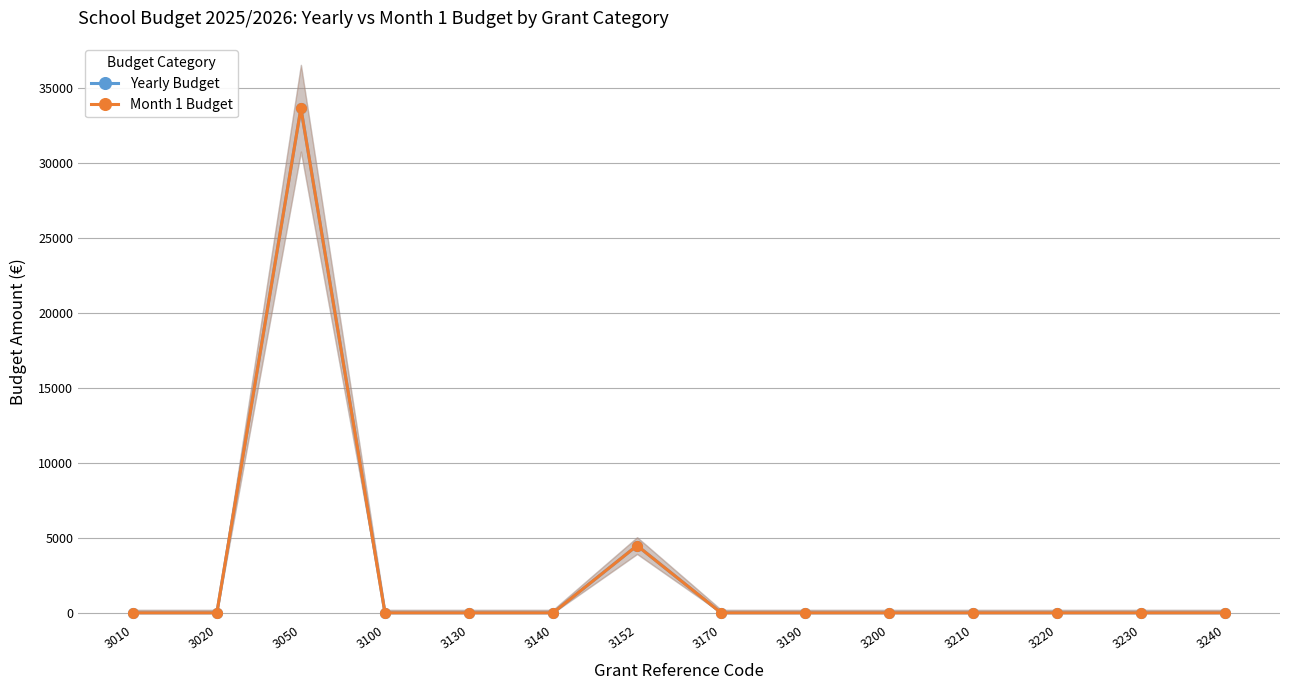

At which category does Month 1 Budget reach its first local peak?

3050